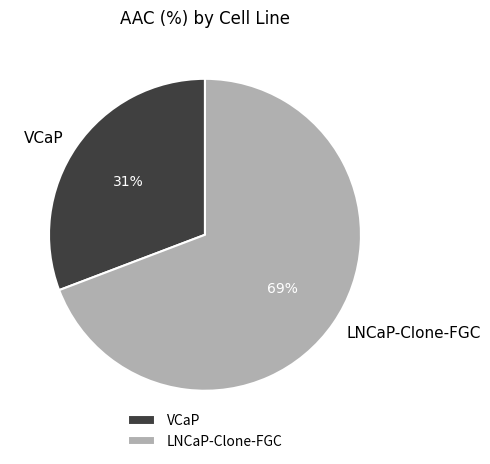

To the nearest percent, what is the difference between the largest and smallest slice percentages?

38%